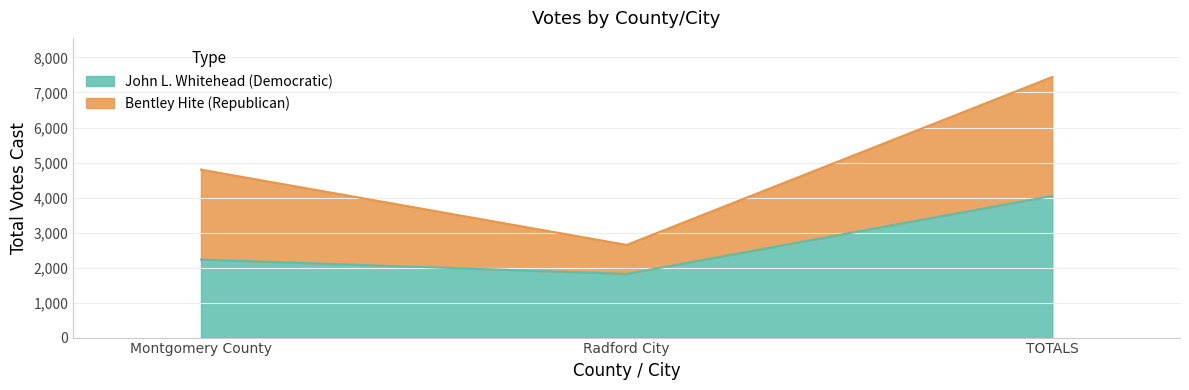

Rank the categories by value from lowest to highest.

Radford City, Montgomery County, TOTALS